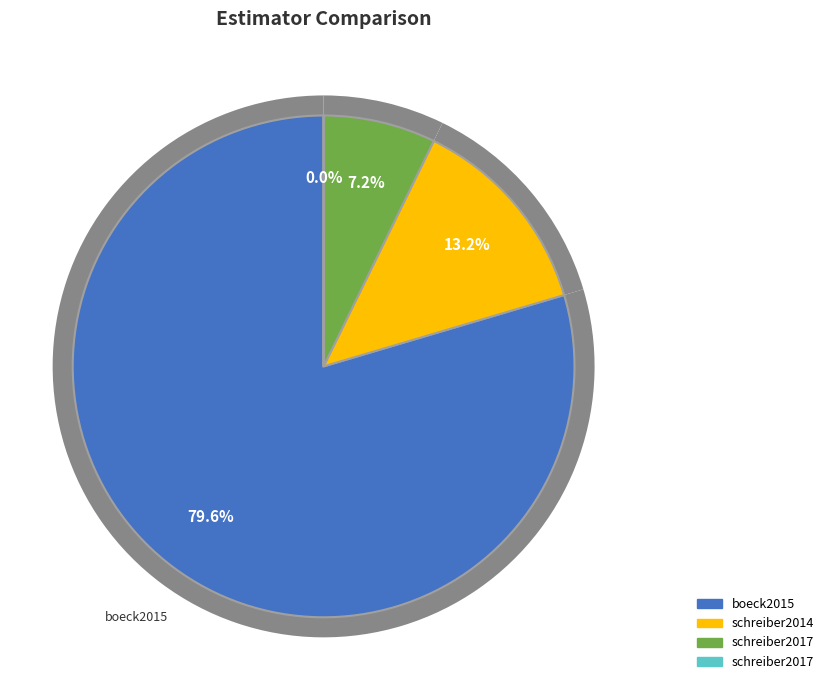

To the nearest percent, what is the difference between the largest and smallest slice percentages?

80%